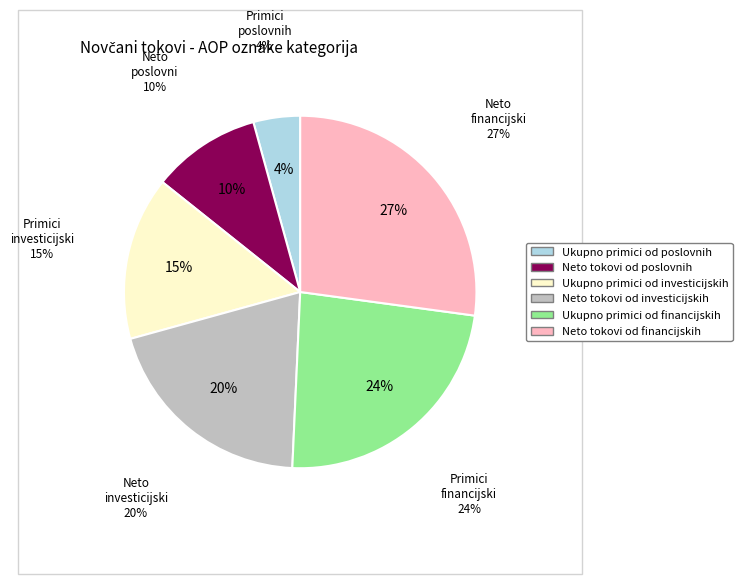

To the nearest percent, what portion does Neto tokovi od financijskih represent?

27%